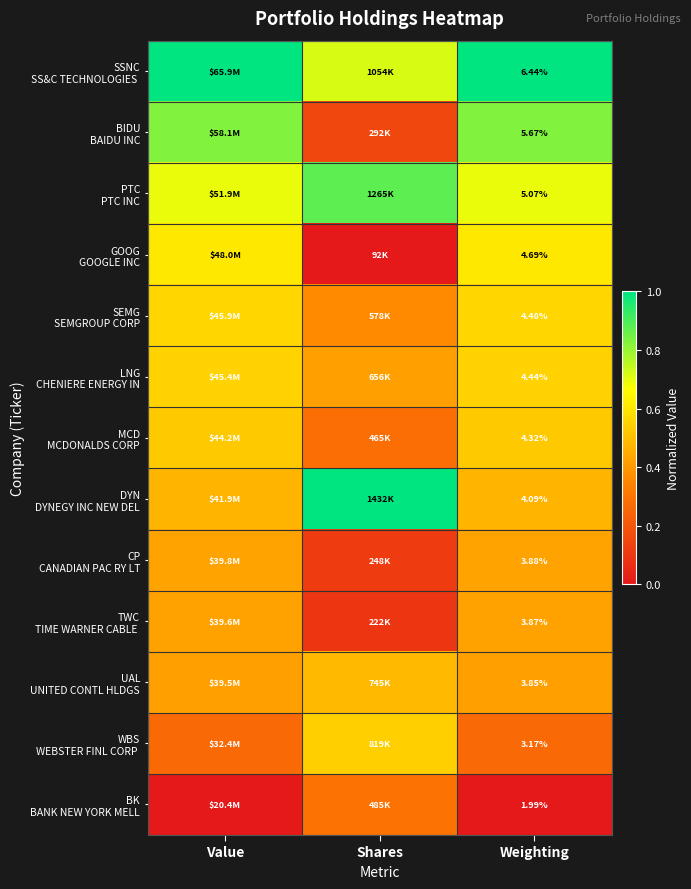

How many data points does each series have?

3